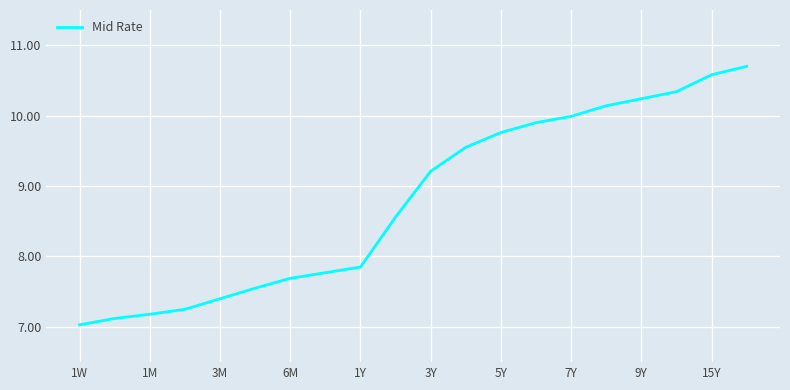

Count the number of categories in the chart.

20